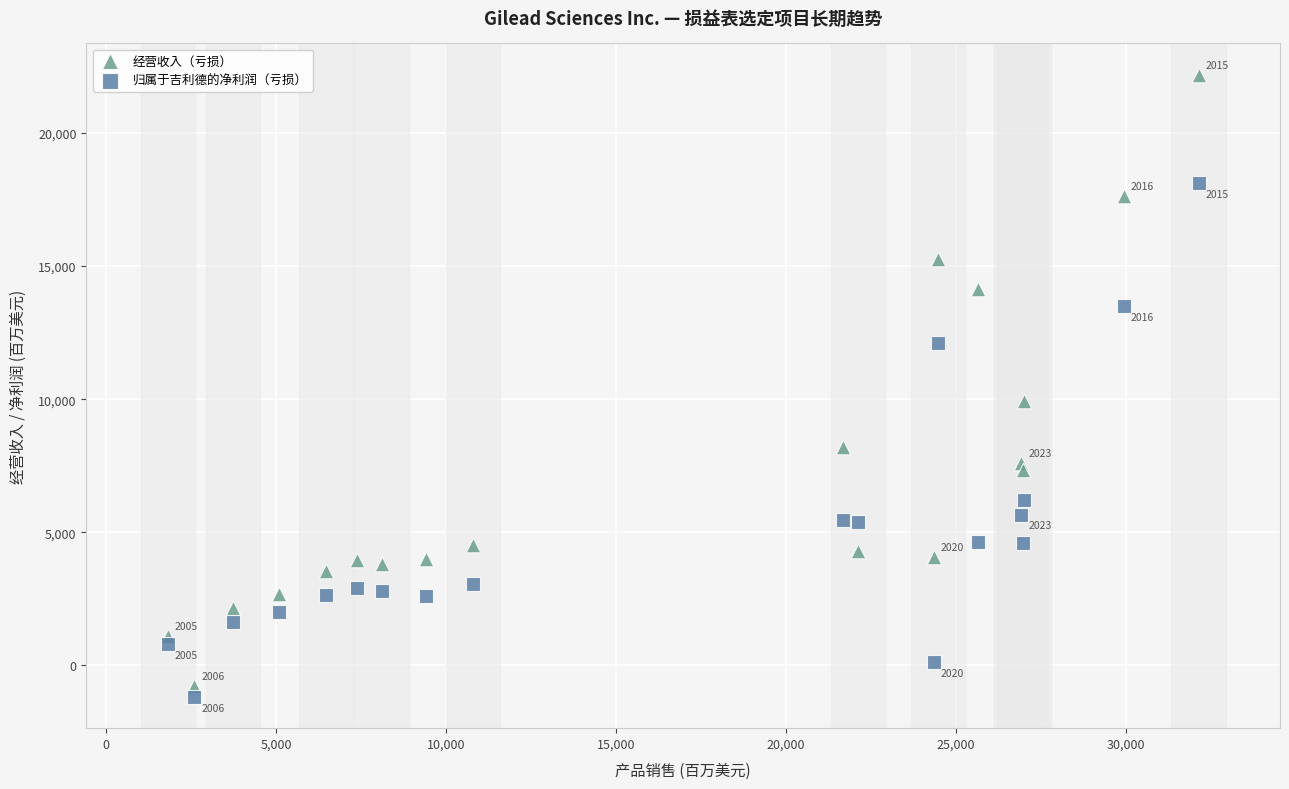

Which series has the widest spread of Y values?

经营收入（亏损）